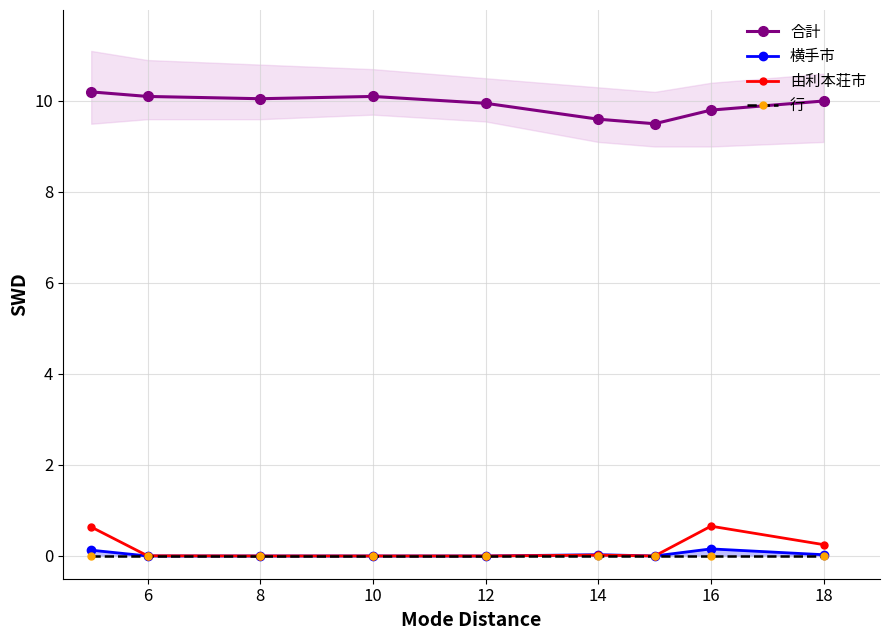

Reading left to right, transcribe all the data shown in this chart.

合計: 10.2	10.1	10.1	10.1	9.9	9.6	9.5	9.8	10.0
横手市: 0.1	0.0	0.0	0.0	0.0	0.0	0.0	0.2	0.0
由利本荘市: 0.6	0.0	0.0	0.0	0.0	0.0	0.0	0.7	0.2
行: 0.0	0.0	0.0	0.0	0.0	0.0	0.0	0.0	0.0